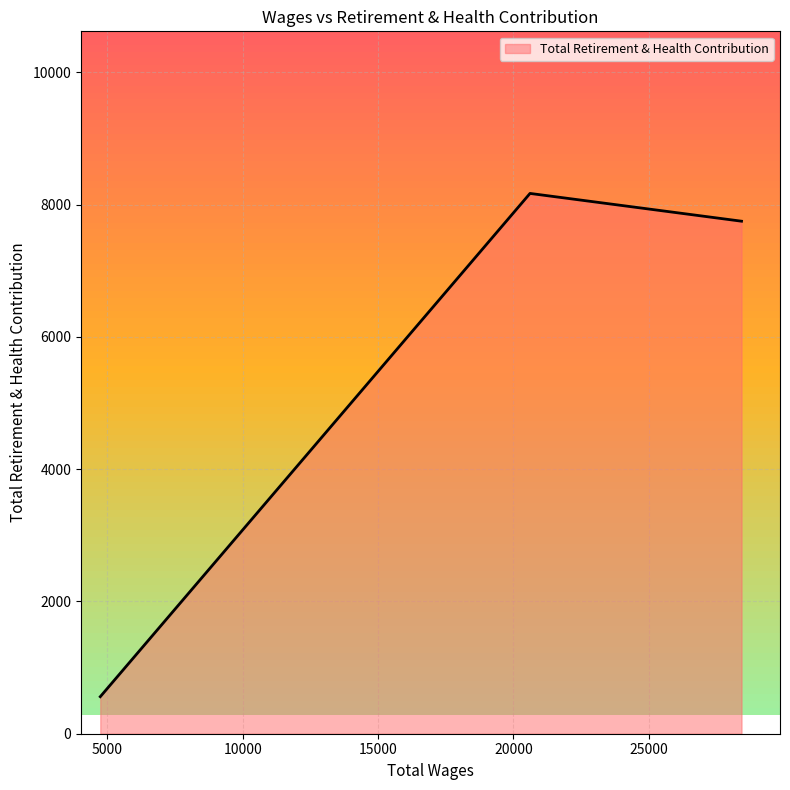

What is the difference between the maximum and minimum values?

7610